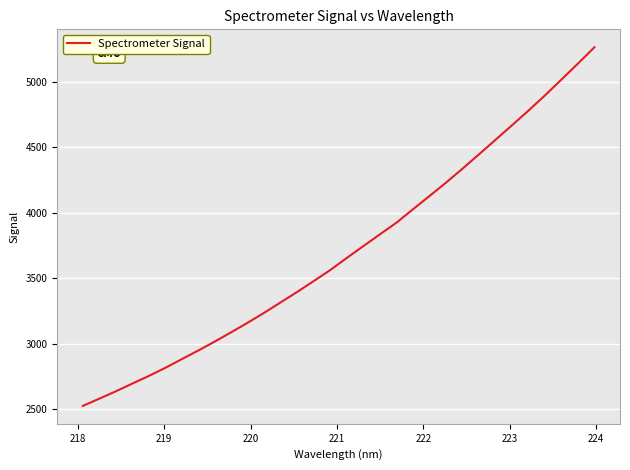

What is the minimum value shown in the chart?

2524.9